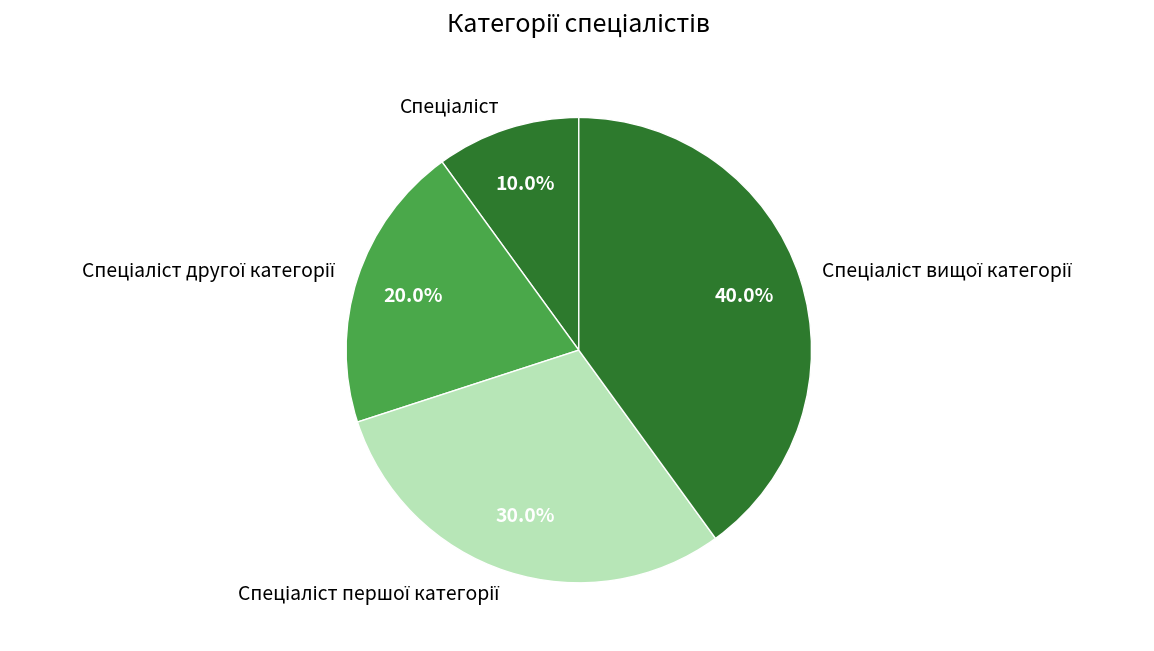

Is there a majority slice in this chart?

No